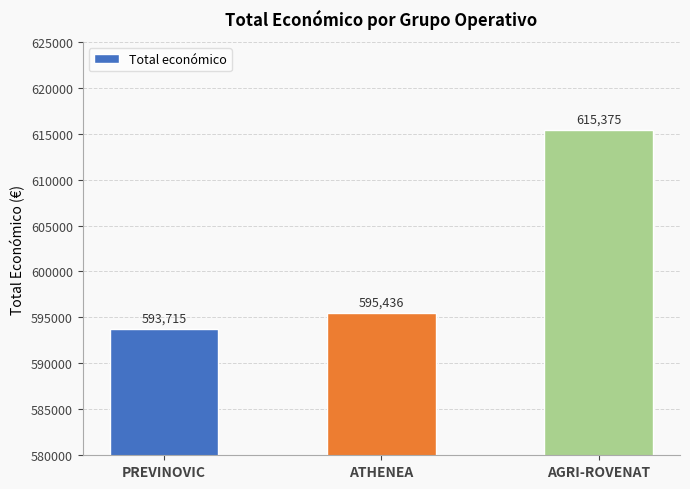

How many data points does each series have?

3